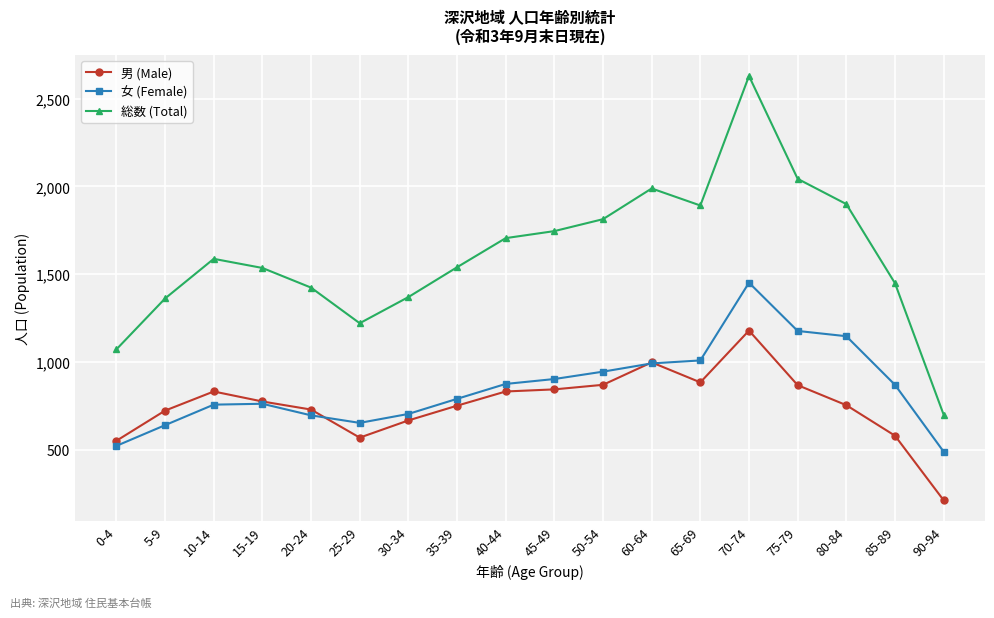

The value of 総数 (Total) at 60-64 is 1016. True or false?

False